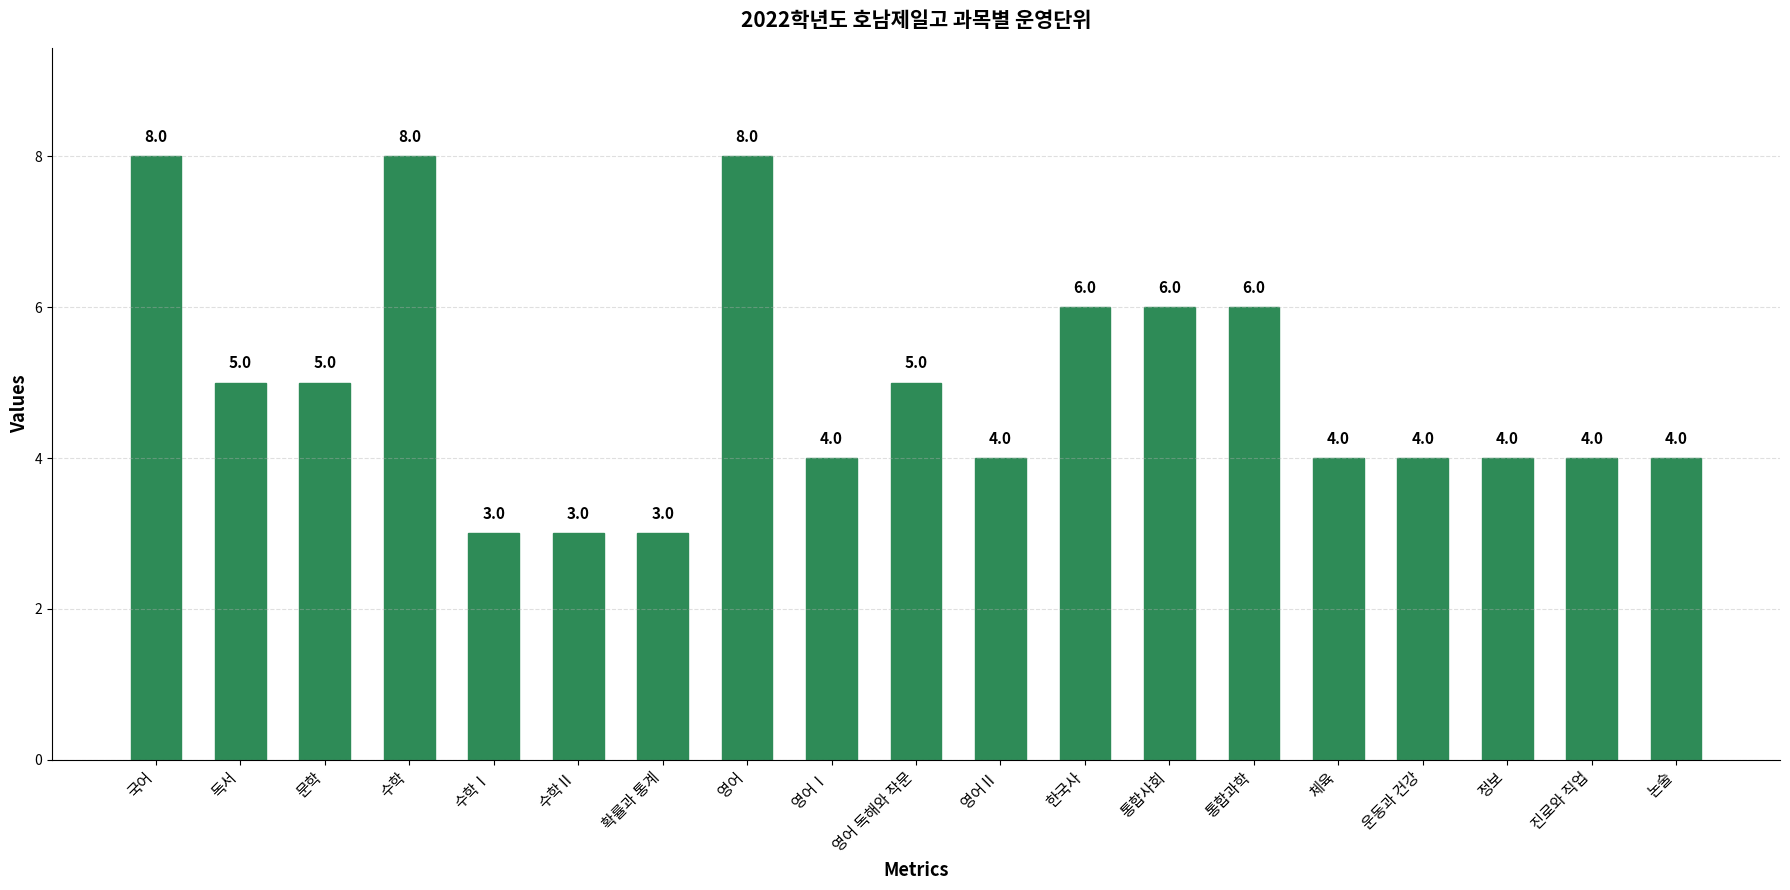

What is the difference between the second highest and minimum values?

5